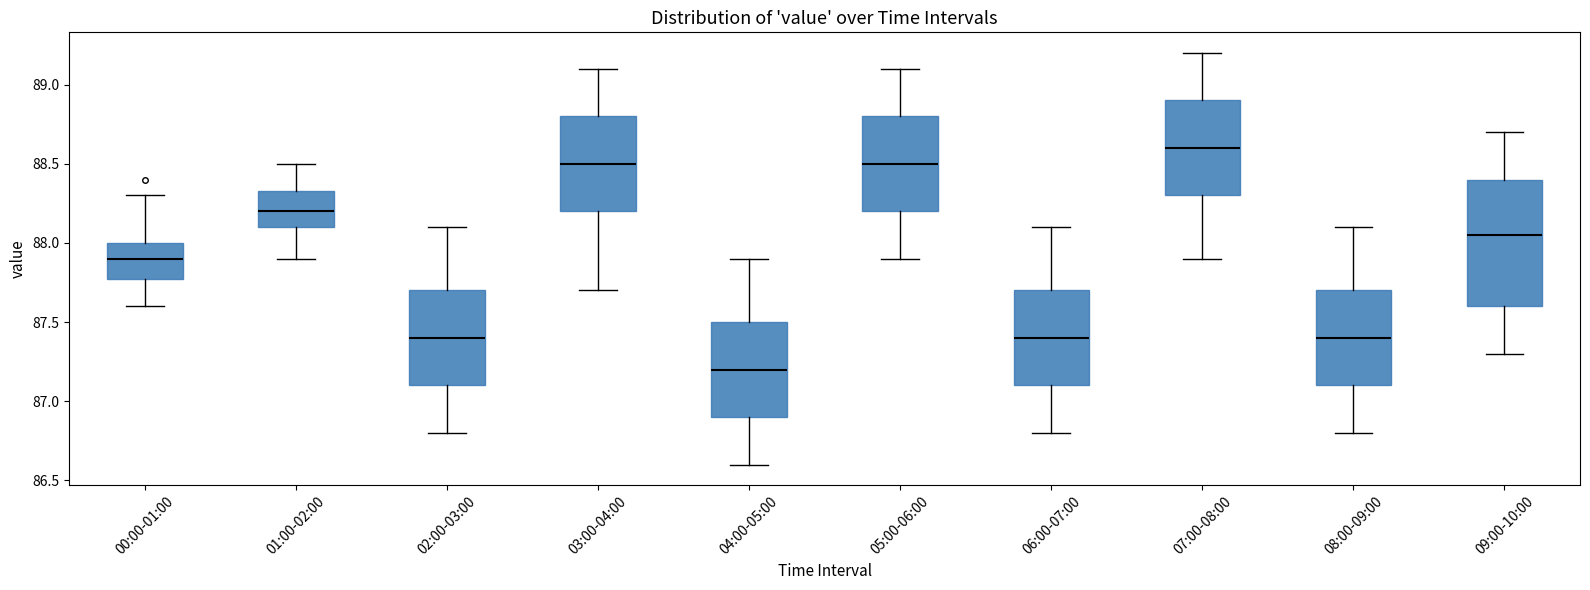

Reading left to right, read every box against the y-axis: the position of its median line, the range the box covers, and the ends of its whiskers. The values are not printed on the chart, so give them approximately, as read against the axis.

00:00-01:00: median 87.90, box 87.80 to 88.00, whiskers 87.60 to 88.30
01:00-02:00: median 88.20, box 88.10 to 88.35, whiskers 87.90 to 88.50
02:00-03:00: median 87.40, box 87.10 to 87.70, whiskers 86.80 to 88.10
03:00-04:00: median 88.50, box 88.20 to 88.80, whiskers 87.70 to 89.10
04:00-05:00: median 87.20, box 86.90 to 87.50, whiskers 86.60 to 87.90
05:00-06:00: median 88.50, box 88.20 to 88.80, whiskers 87.90 to 89.10
06:00-07:00: median 87.40, box 87.10 to 87.70, whiskers 86.80 to 88.10
07:00-08:00: median 88.60, box 88.30 to 88.90, whiskers 87.90 to 89.20
08:00-09:00: median 87.40, box 87.10 to 87.70, whiskers 86.80 to 88.10
09:00-10:00: median 88.05, box 87.60 to 88.40, whiskers 87.30 to 88.70